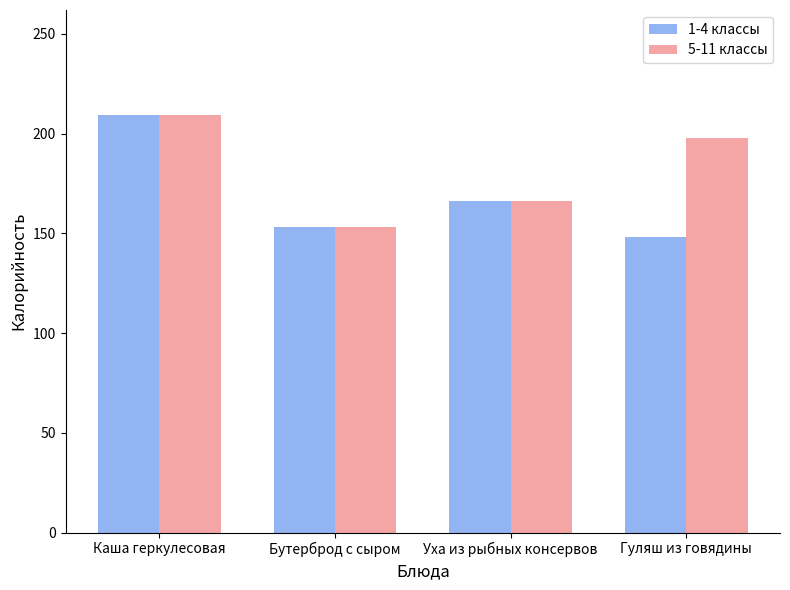

Which series has the largest range (max minus min)?

1-4 классы